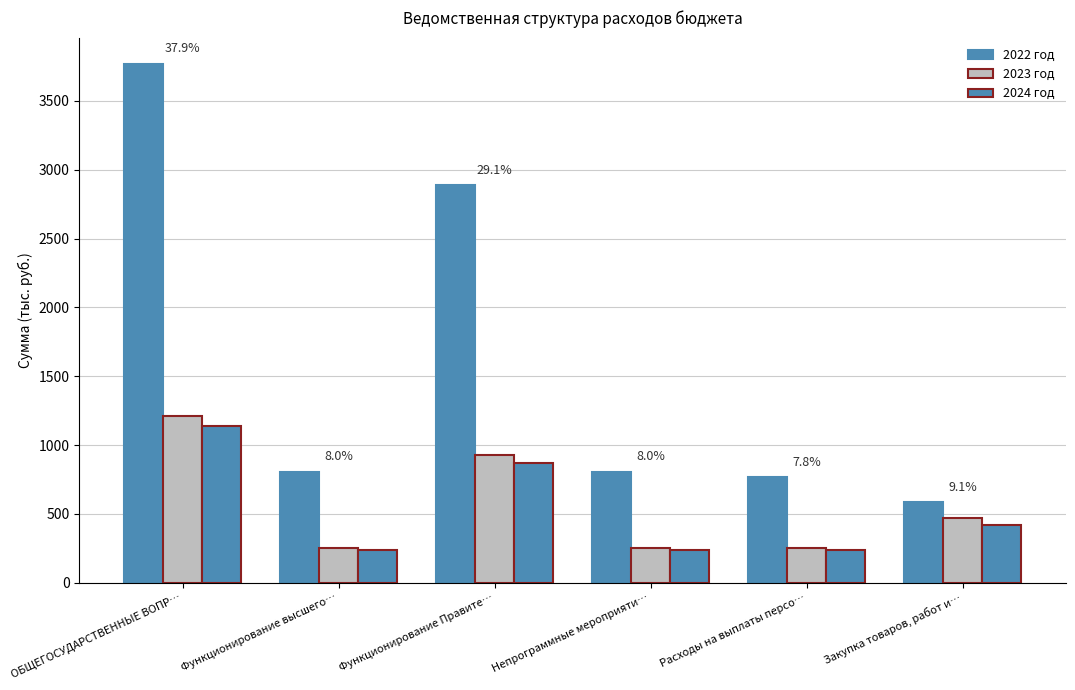

Are the bars grouped side by side (vs. stacked)?

Yes